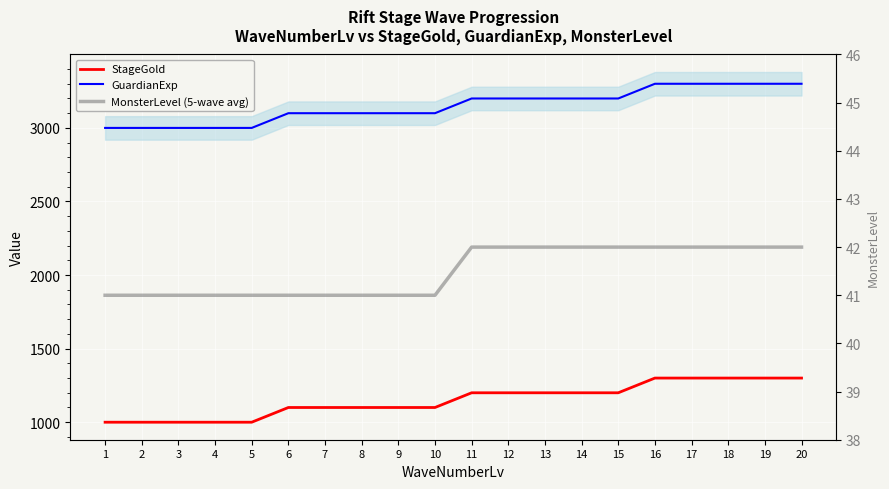

Between 10 and 1, which is larger?

10